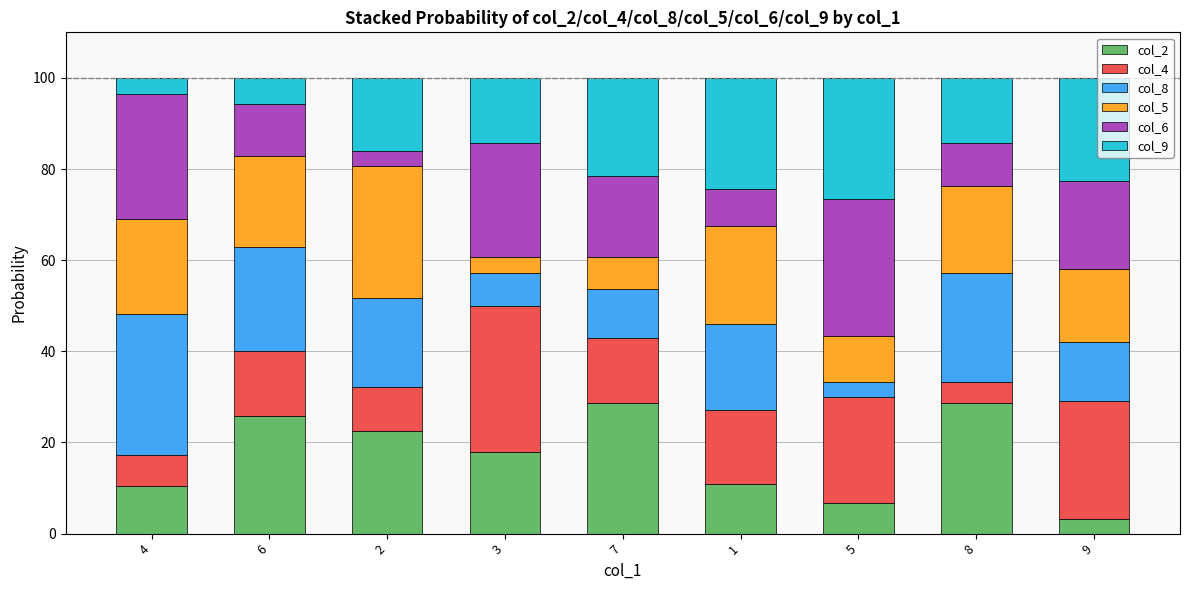

What is the total value across all series at 1?

100.0